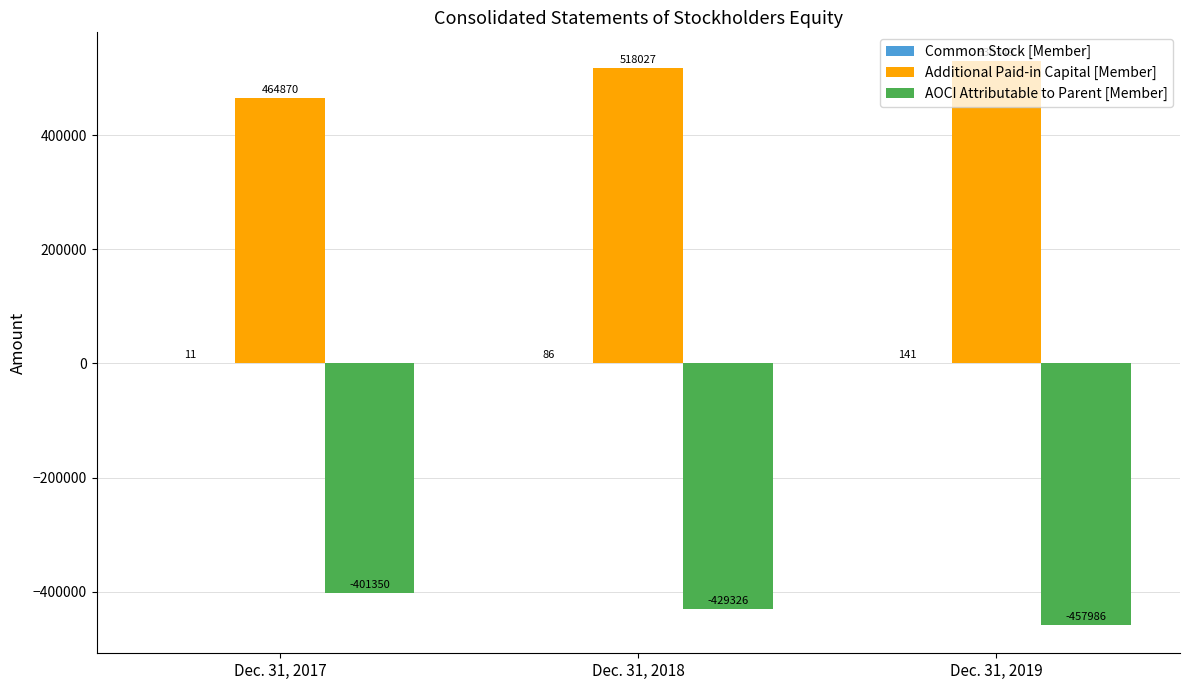

Which series changed the most between Dec. 31, 2018 and Dec. 31, 2019?

AOCI Attributable to Parent [Member]